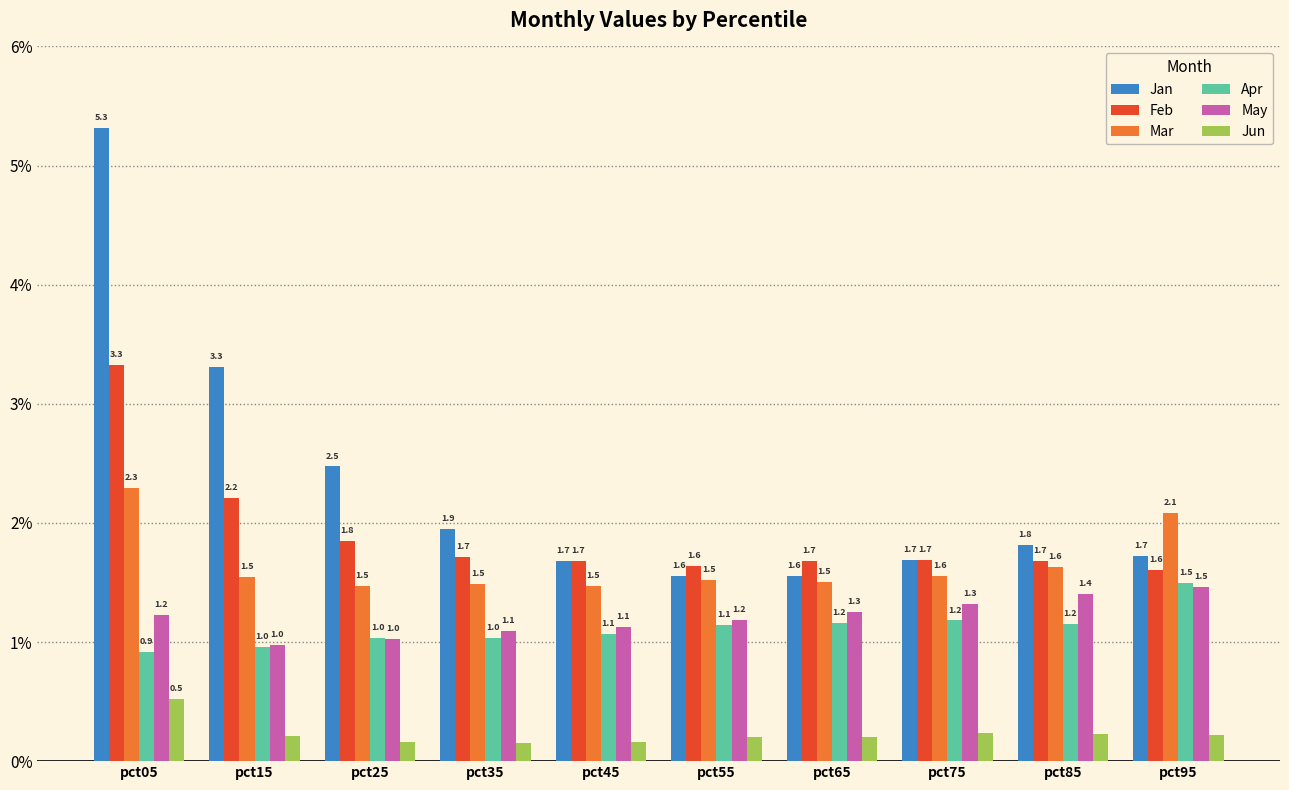

What is the maximum value for May?

1.5